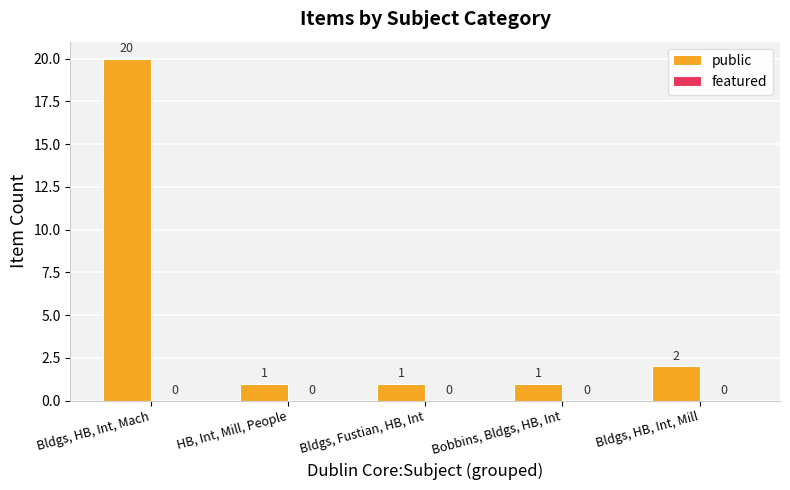

What is the label of the 1st bar from the left?

Bldgs, HB, Int, Mach